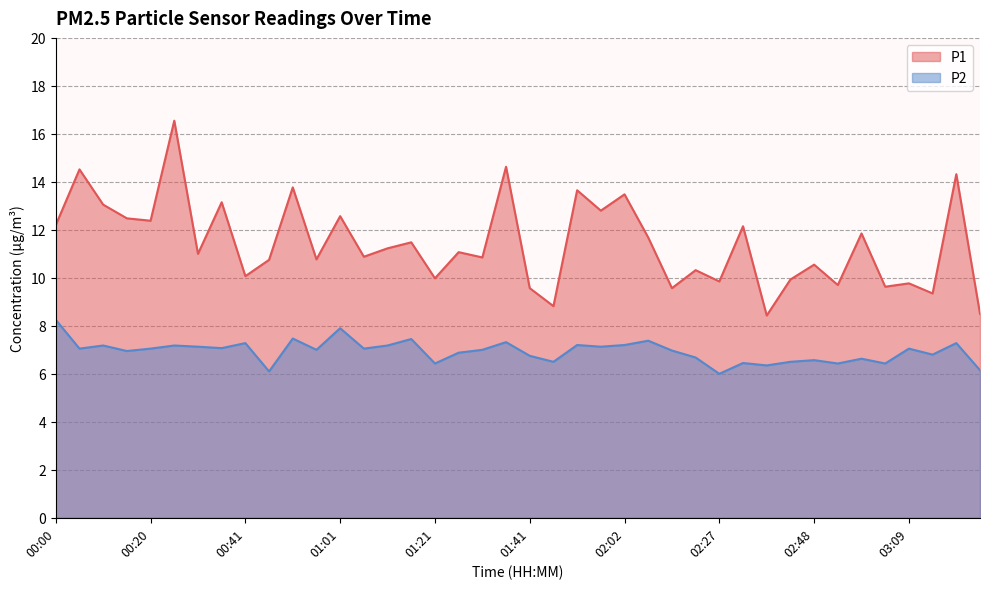

What is the average value of the P2 series?

6.9